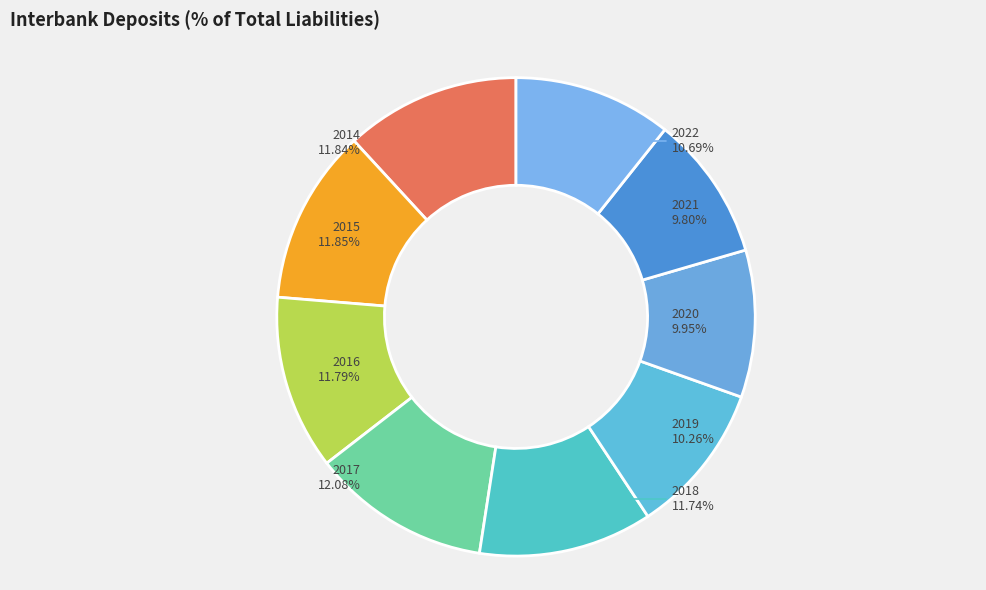

How many segments does this pie chart have?

9